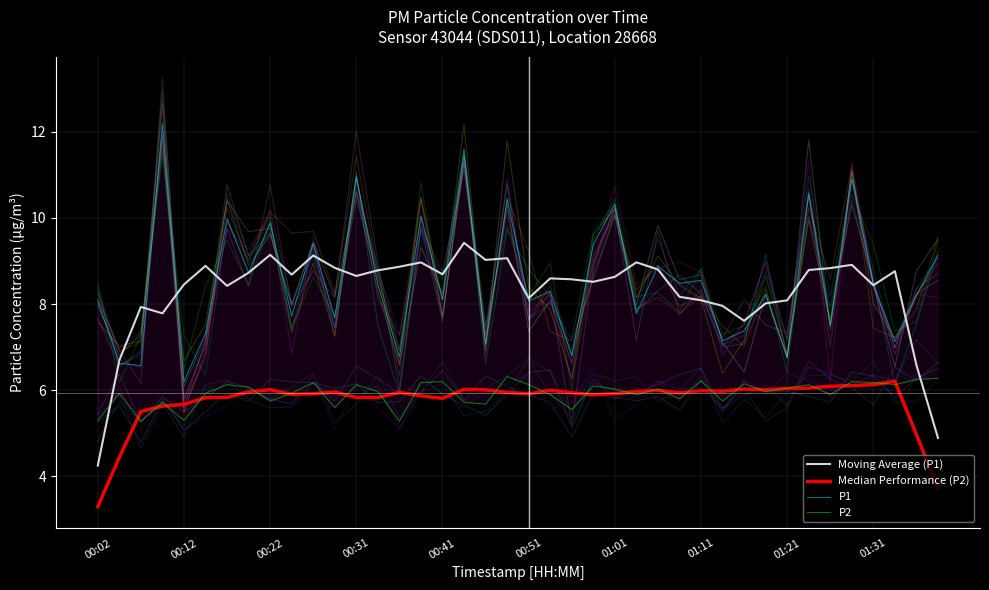

How many interior local valleys does the P1 series have?

16